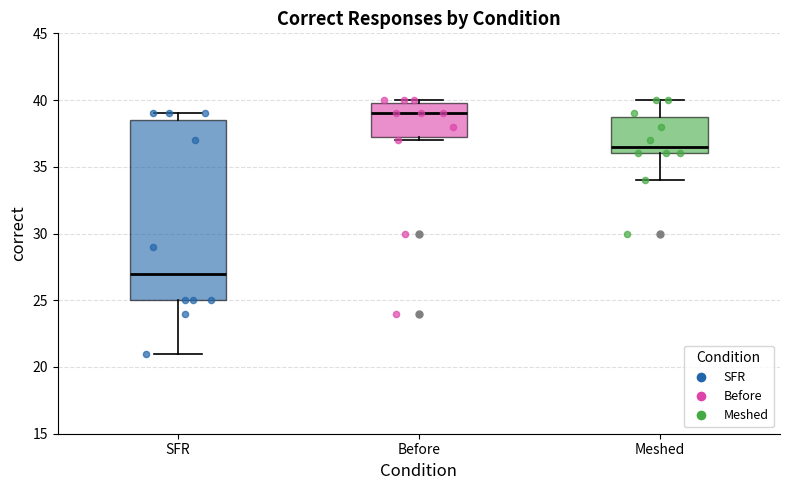

Comparing the boxes themselves (not the whiskers), which one is the tallest?

SFR